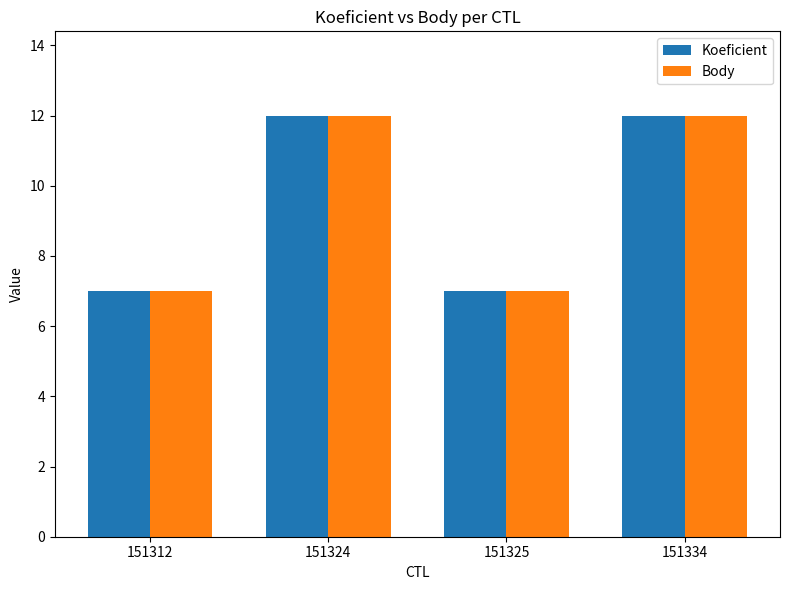

What are all the series names shown in the legend?

Koeficient, Body